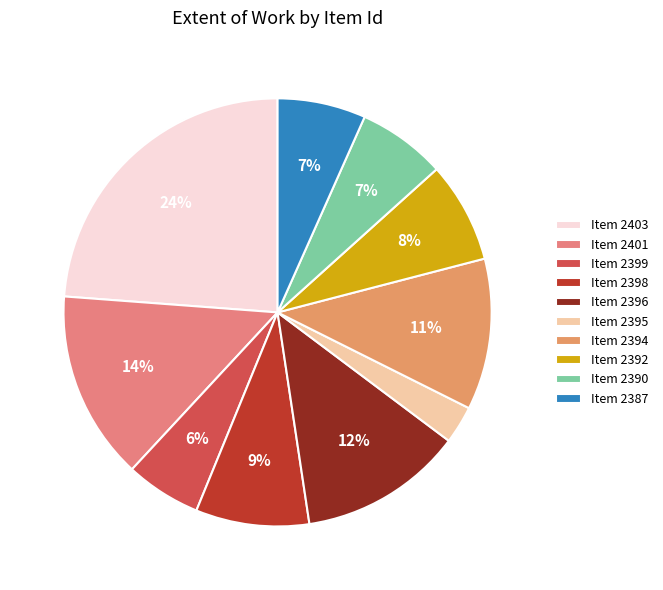

How many slices are in this pie chart?

10